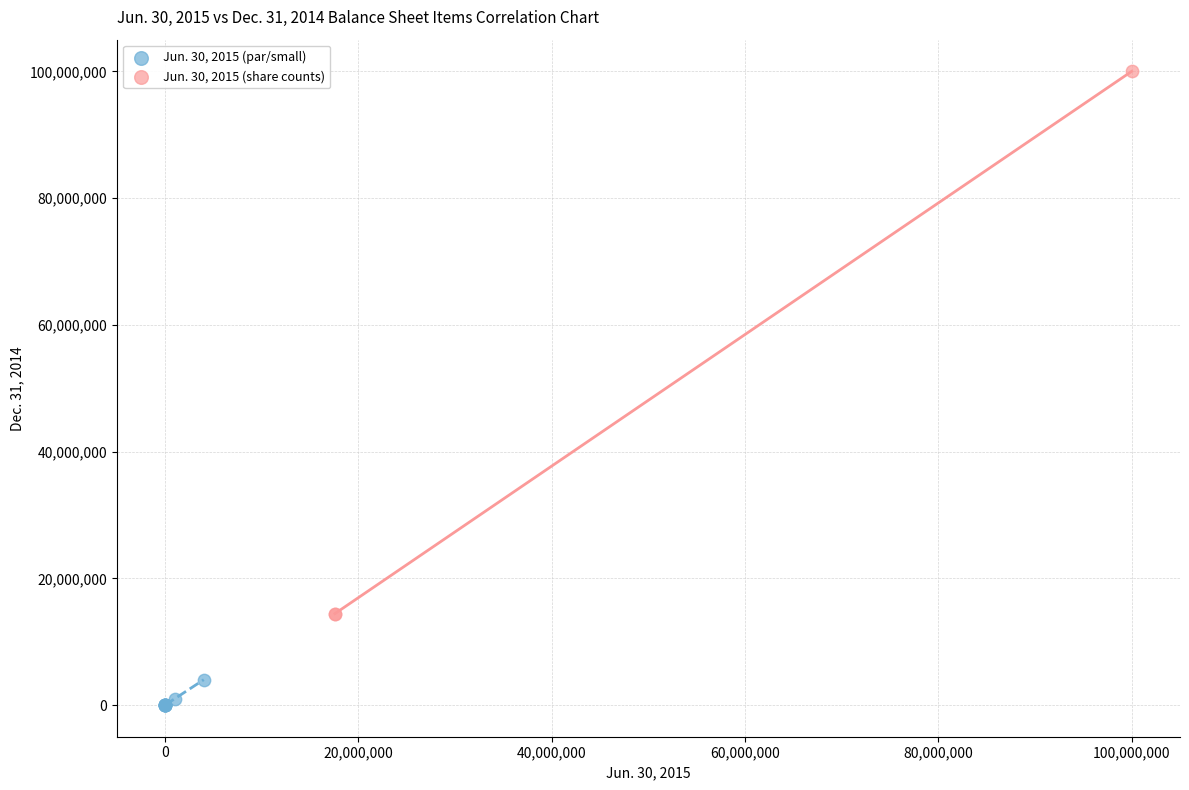

Which series has the largest Y range (max minus min)?

Jun. 30, 2015 (share counts)